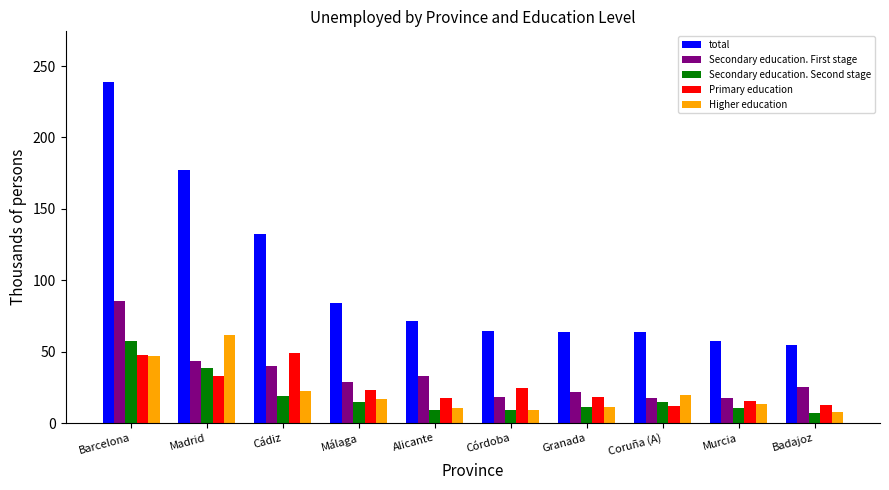

Which category has the highest value in the total series?

Barcelona